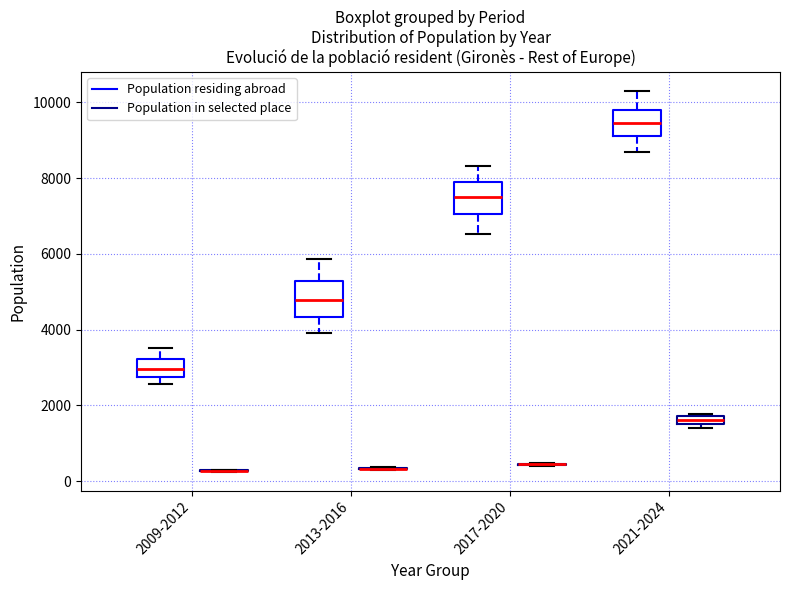

Where does the lower whisker of the box for 2021-2024 (Population residing abroad) end on the y-axis? The values are not printed on the chart, so give them approximately, as read against the axis.

8600